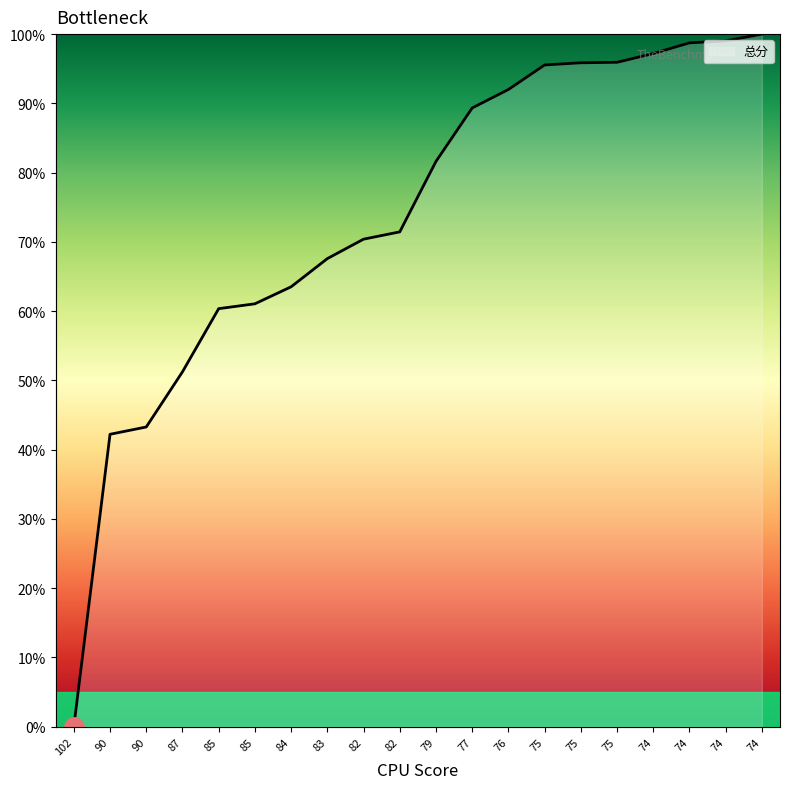

True or false: the data shows 21.8 at 74.

False